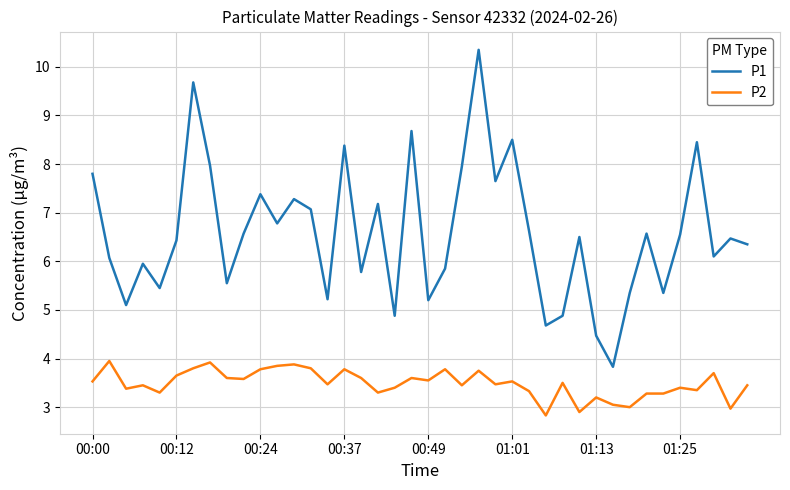

What is the lowest value of the P2 series?

2.8